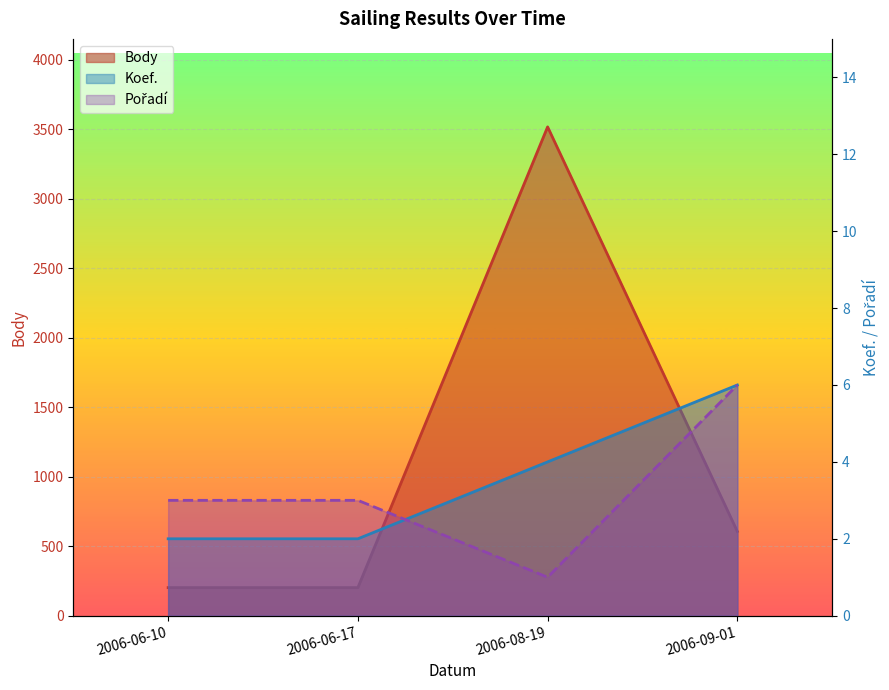

At which label does Koef. reach its peak?

2006-09-01